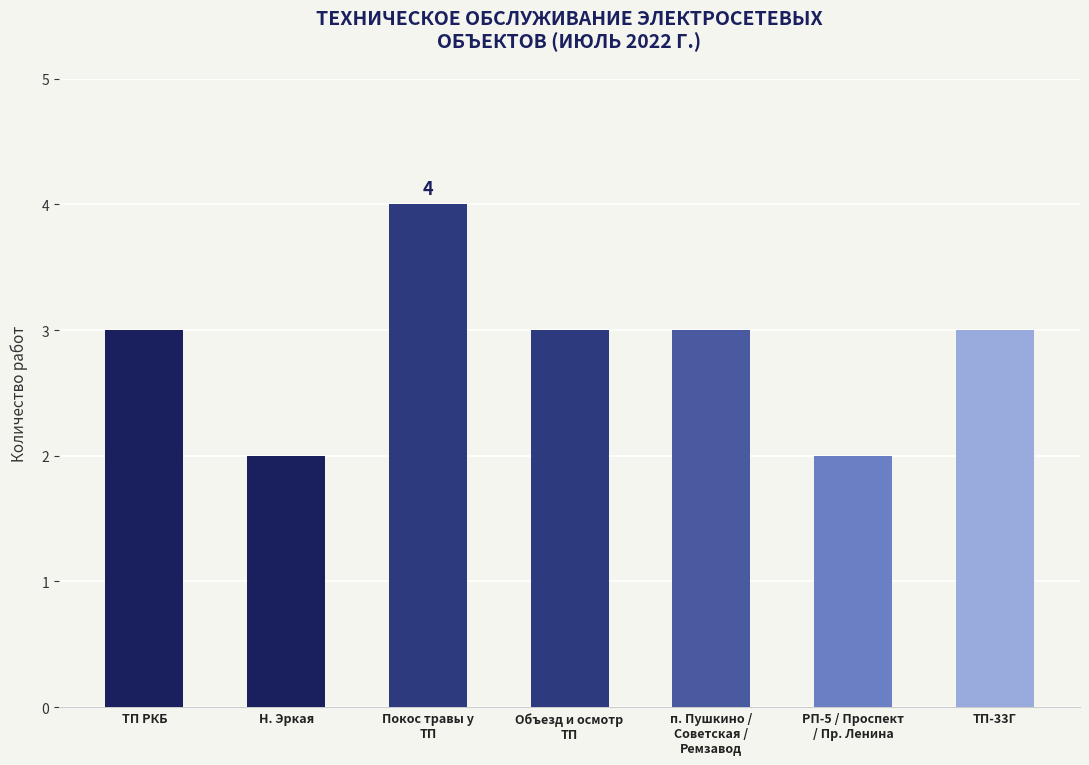

How many bars are there in total?

7